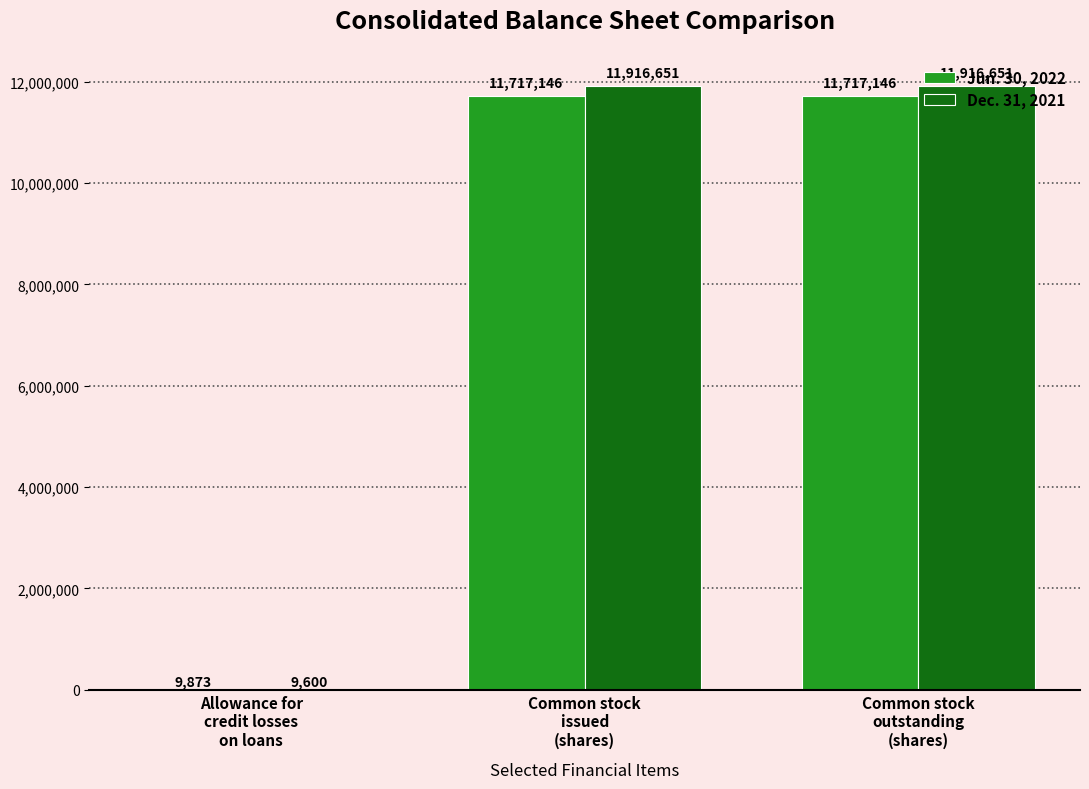

What is the sum of all Dec. 31, 2021 values?

23842902